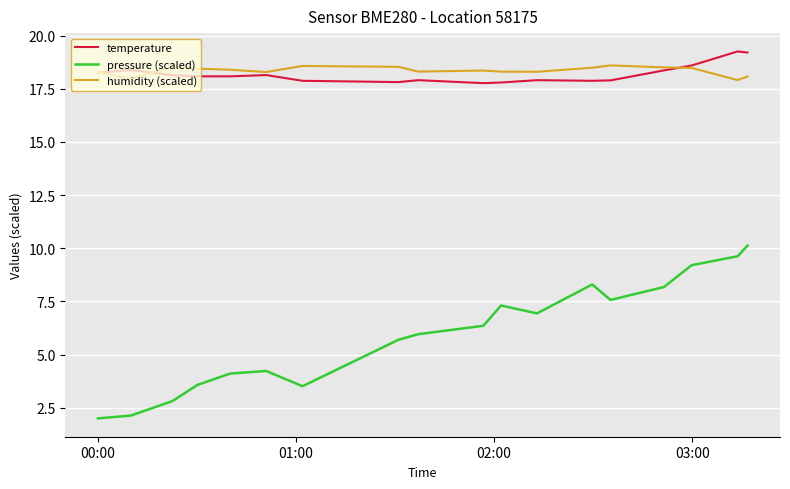

At how many categories does at least one series exceed 19?

2